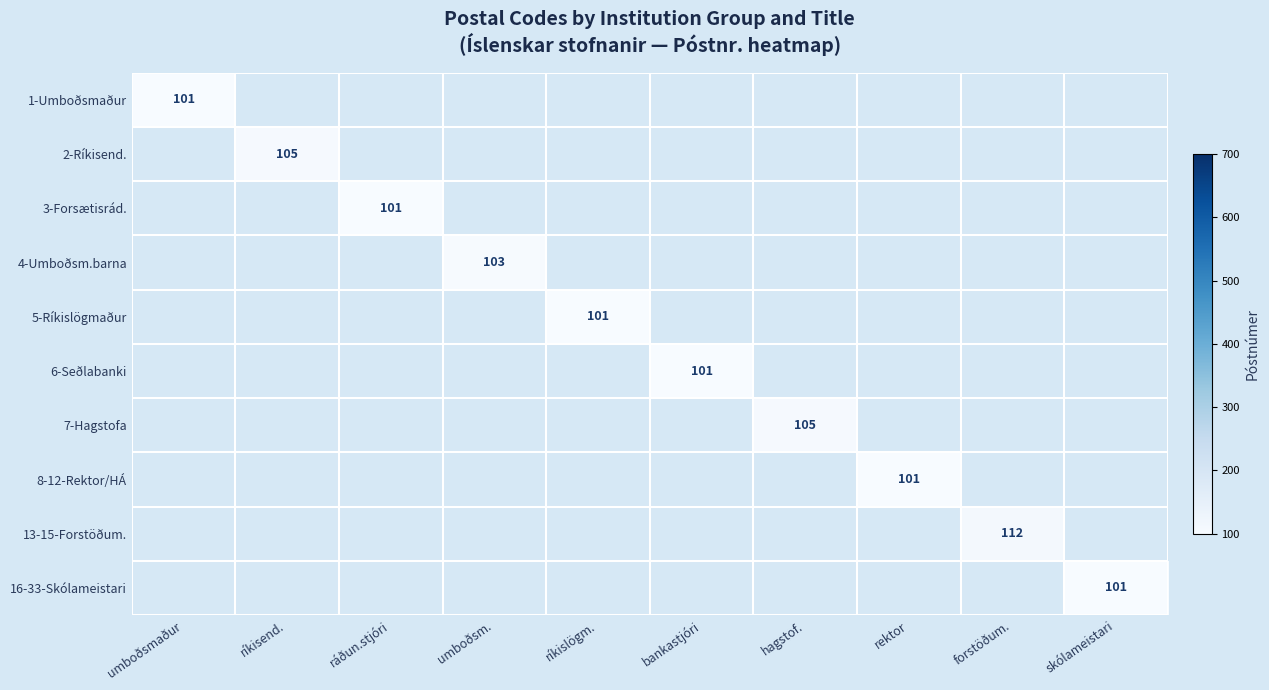

Which category has the highest value in the 1-Umboðsmaður series?

umboðsmaður